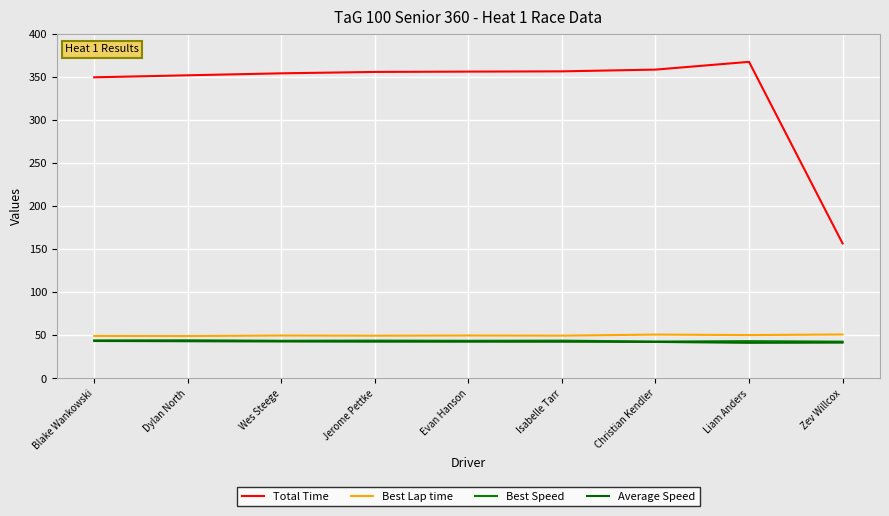

The value of Average Speed at Isabelle Tarr is 42.4. True or false?

True